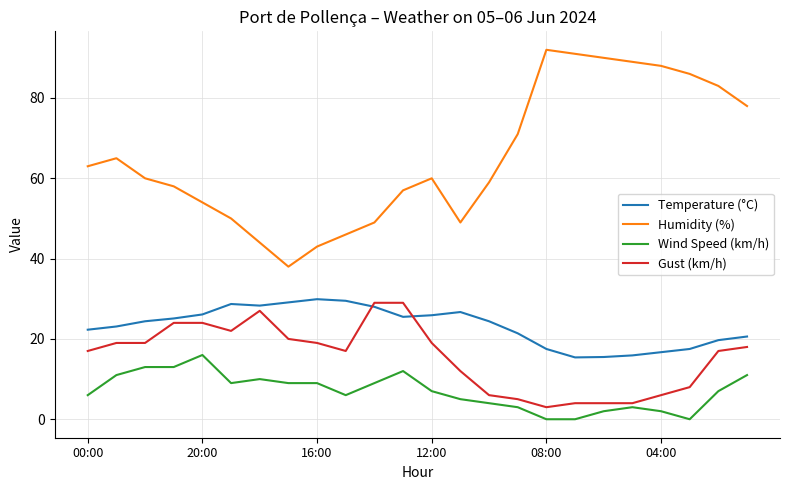

What is the maximum value for Wind Speed (km/h)?

16.0